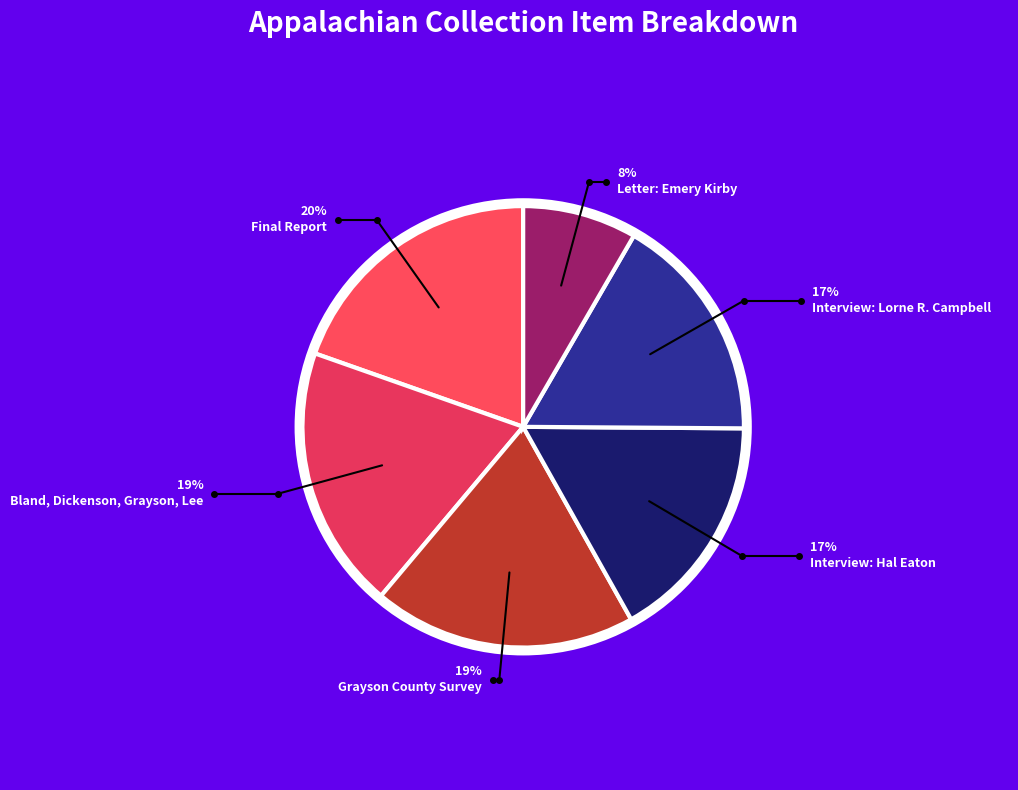

What is the largest slice in the pie chart?

Appalachian Land Ownership Task Force (Final Report)